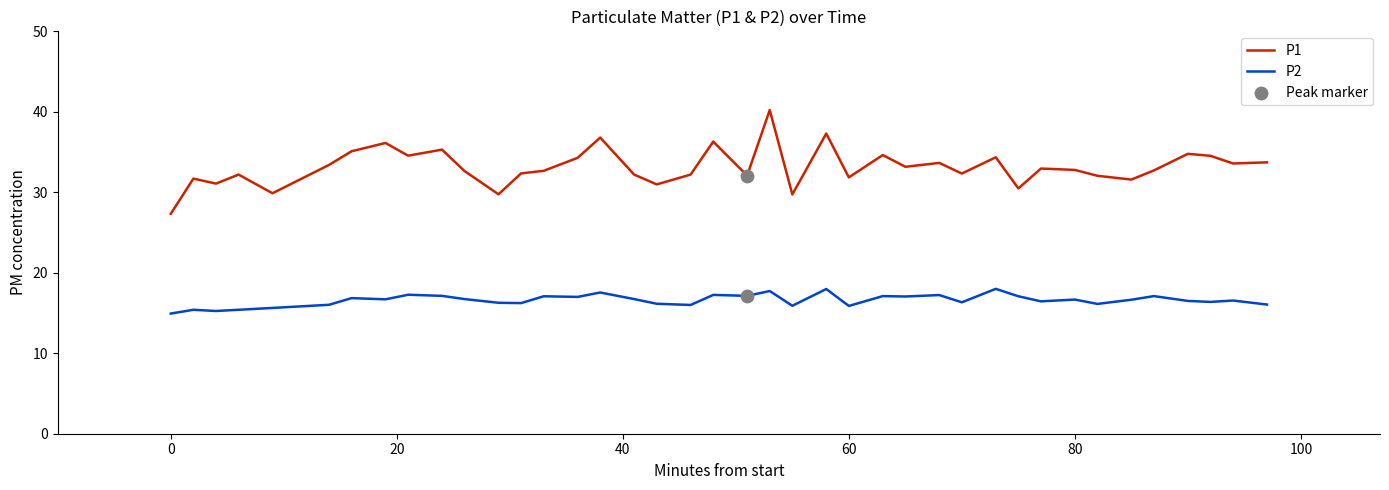

Which series has the largest range (max minus min)?

P1